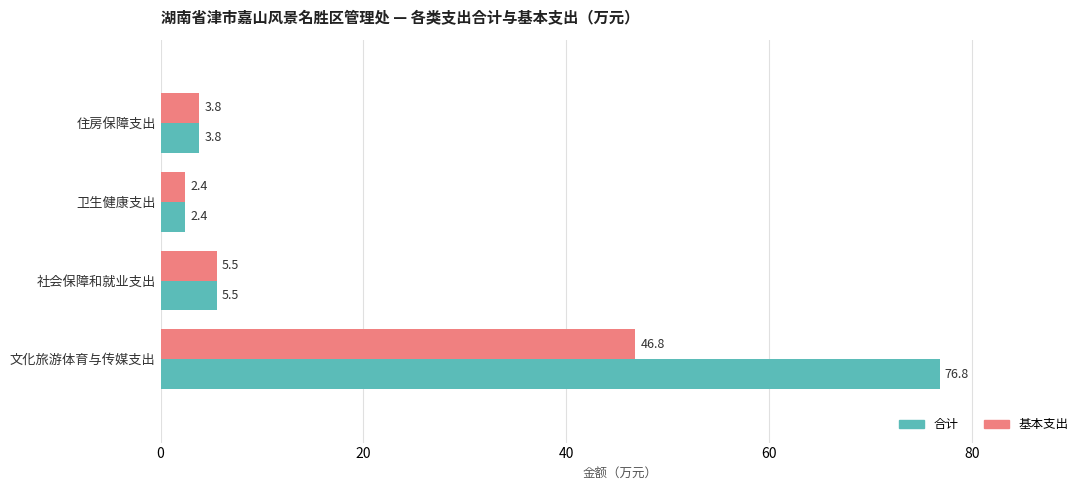

Which series has the largest total across all categories?

合计